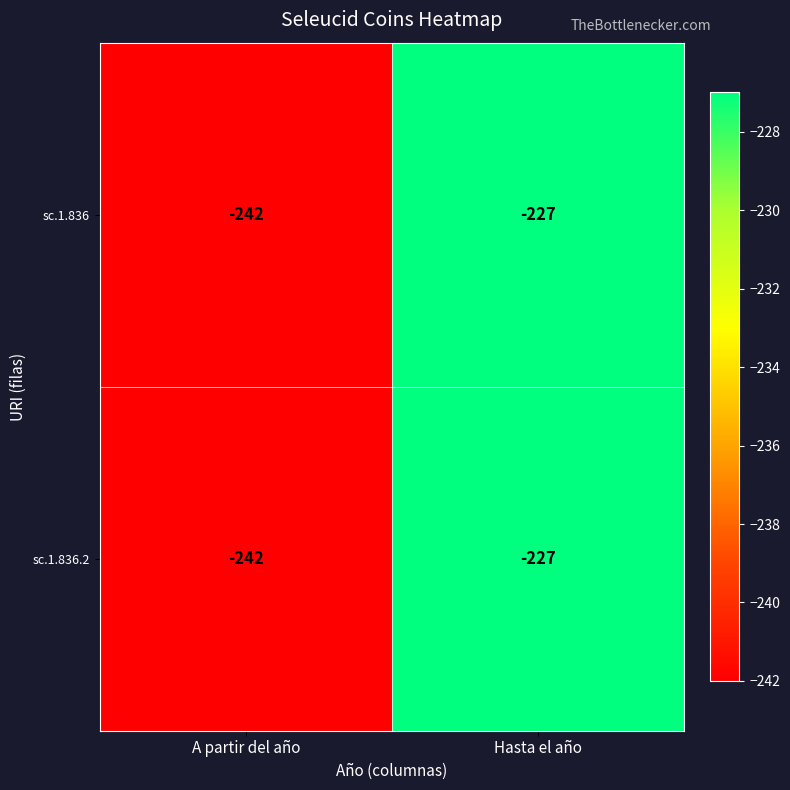

The value of sc.1.836 at A partir del año is -167. True or false?

False